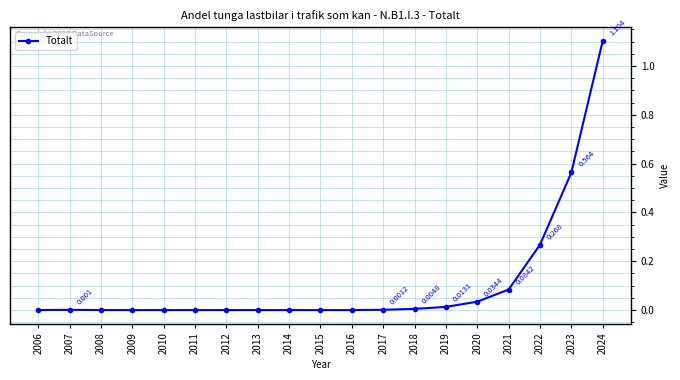

True or false: there are more than 0 points higher than both neighbors.

True